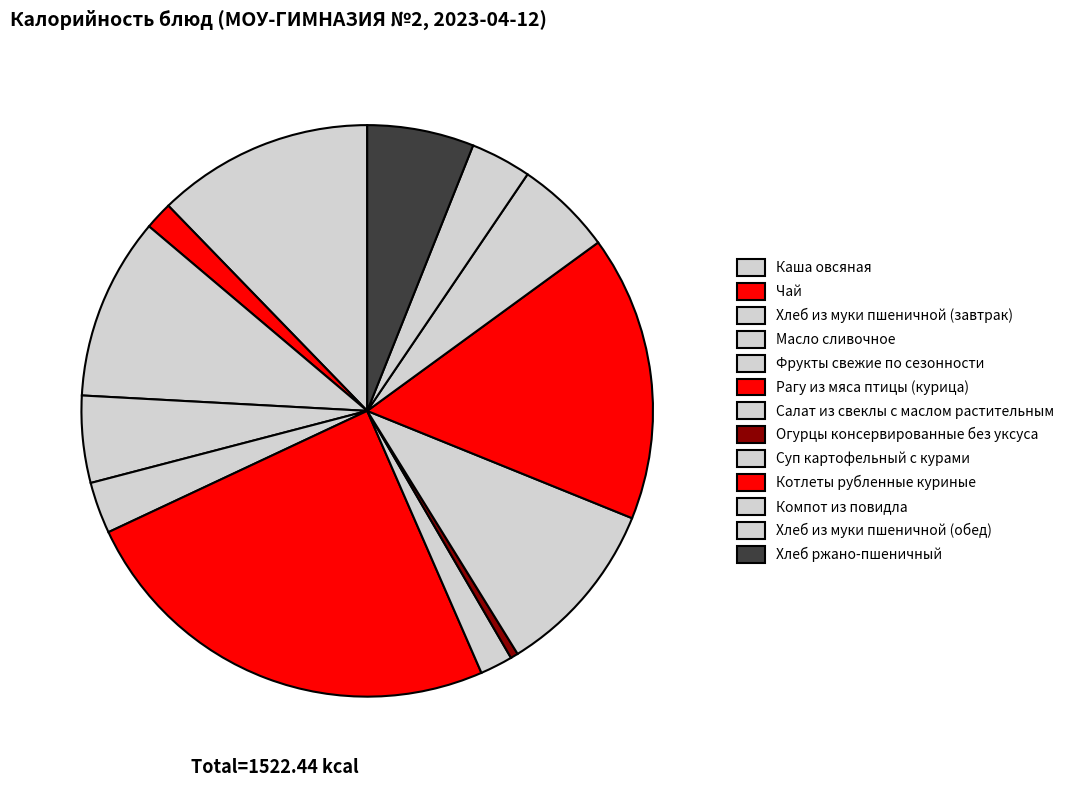

Does Хлеб из муки пшеничной (обед) represent more than half of the total?

No